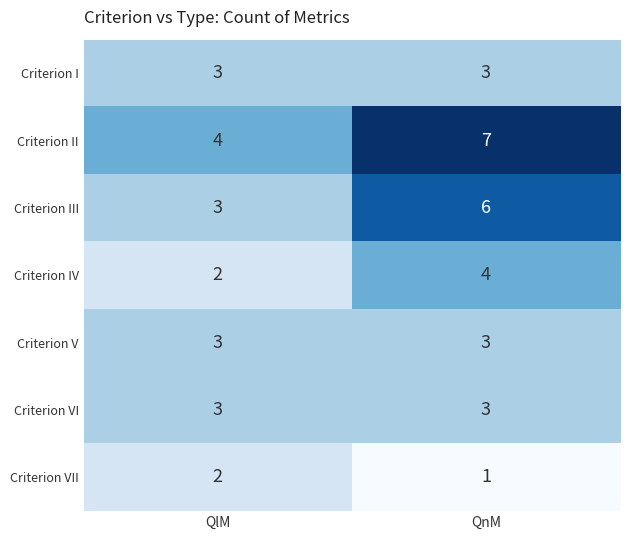

At which label is Criterion III closest to 4?

QlM